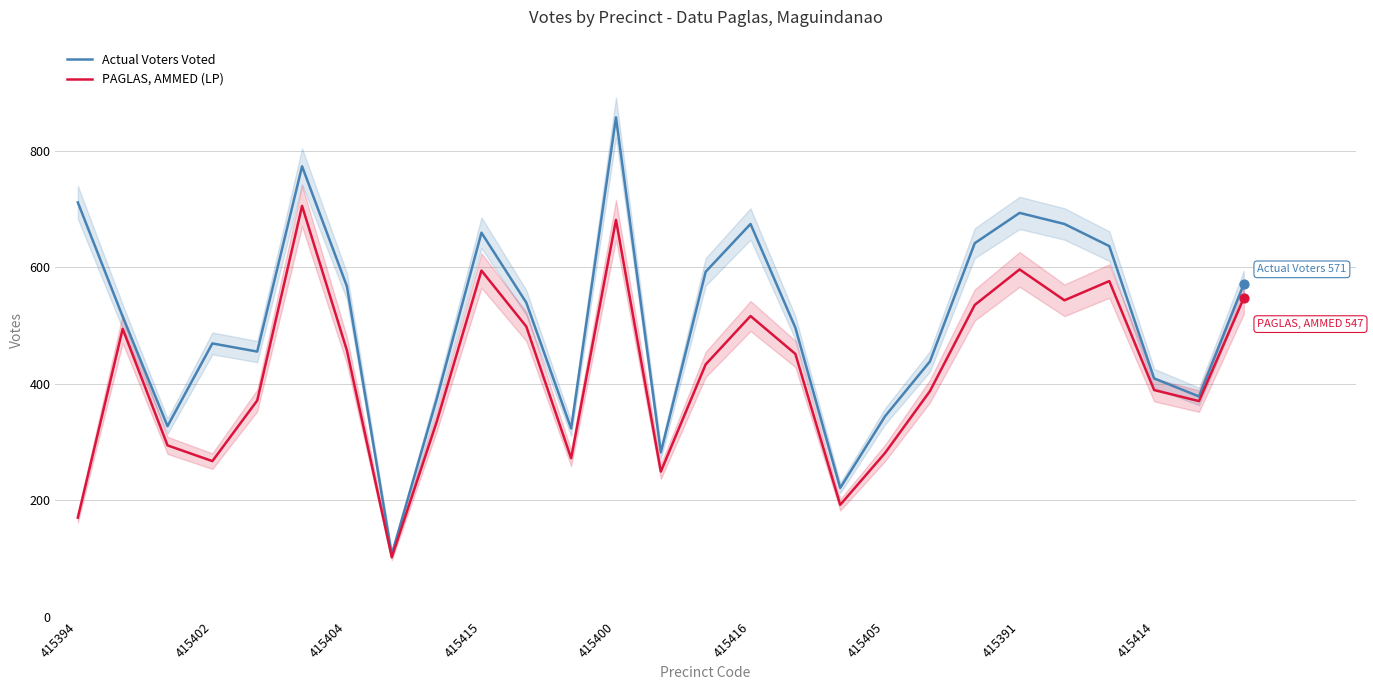

Which series reaches the minimum Y coordinate?

PAGLAS, AMMED (LP)